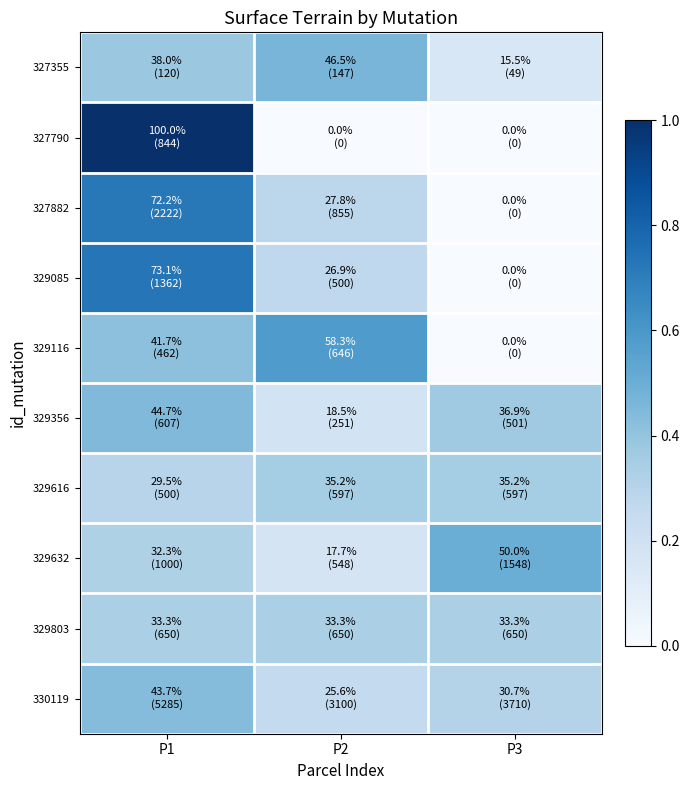

Count the number of categories in the chart.

3